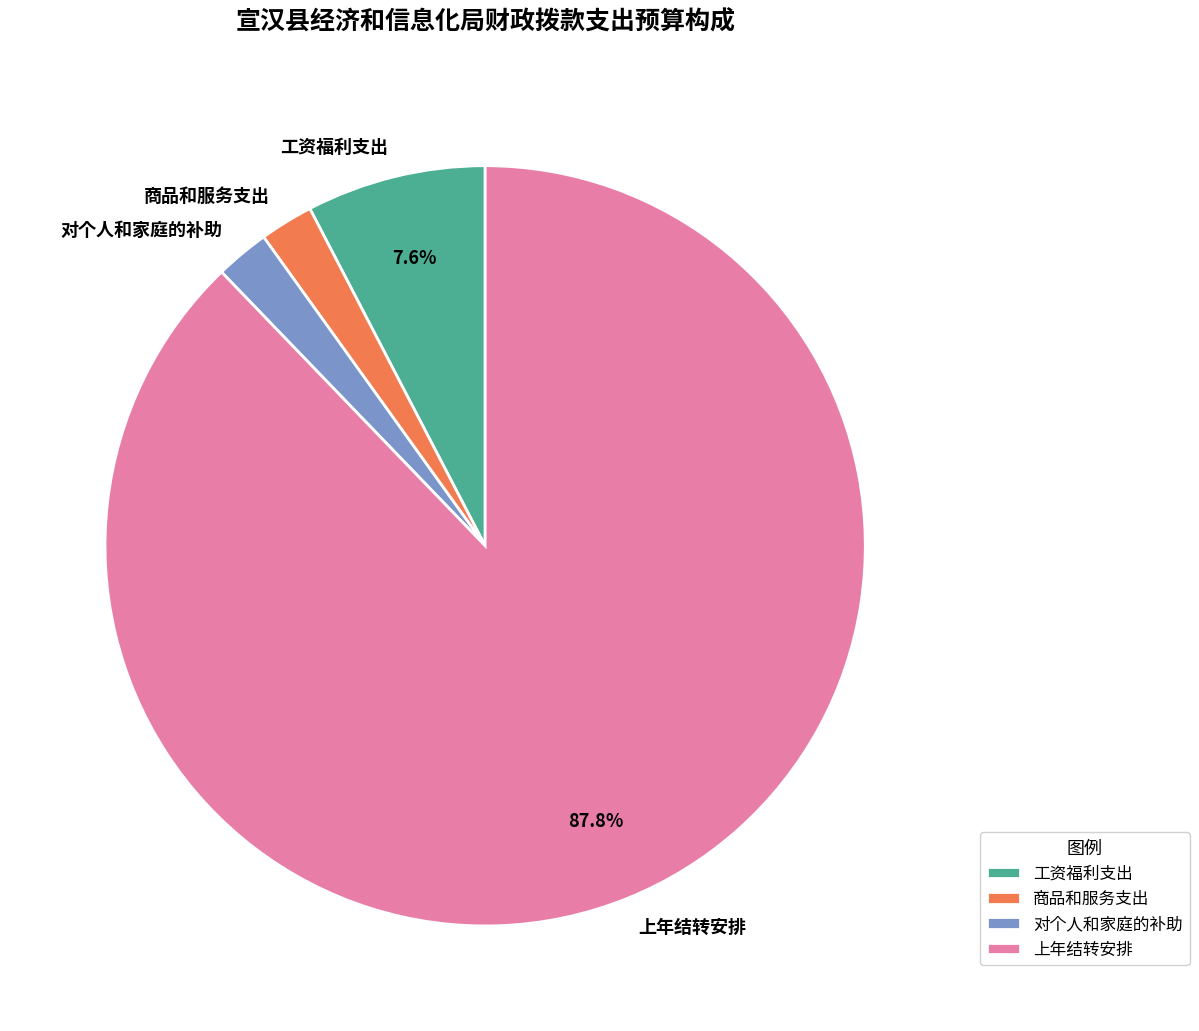

Between 商品和服务支出 and 工资福利支出, which is larger?

工资福利支出